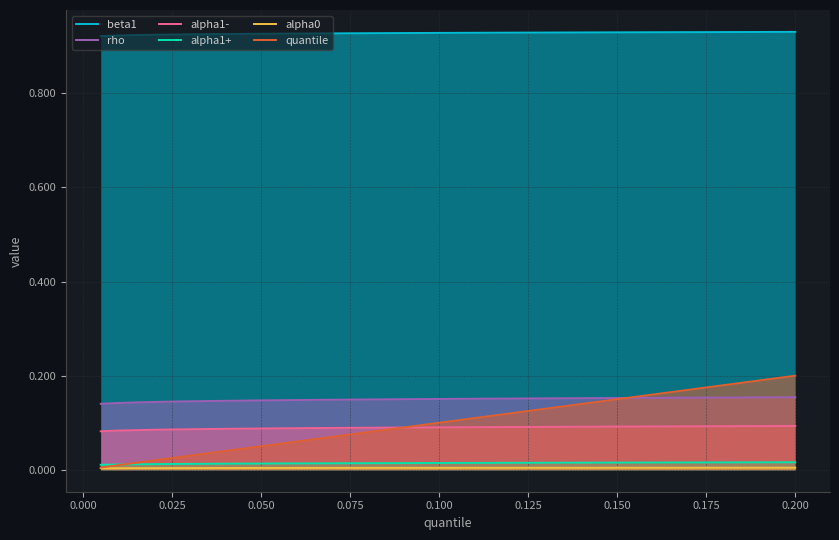

Is the value of beta1 at 0.175 greater than the value of alpha0 at 0.050?

Yes